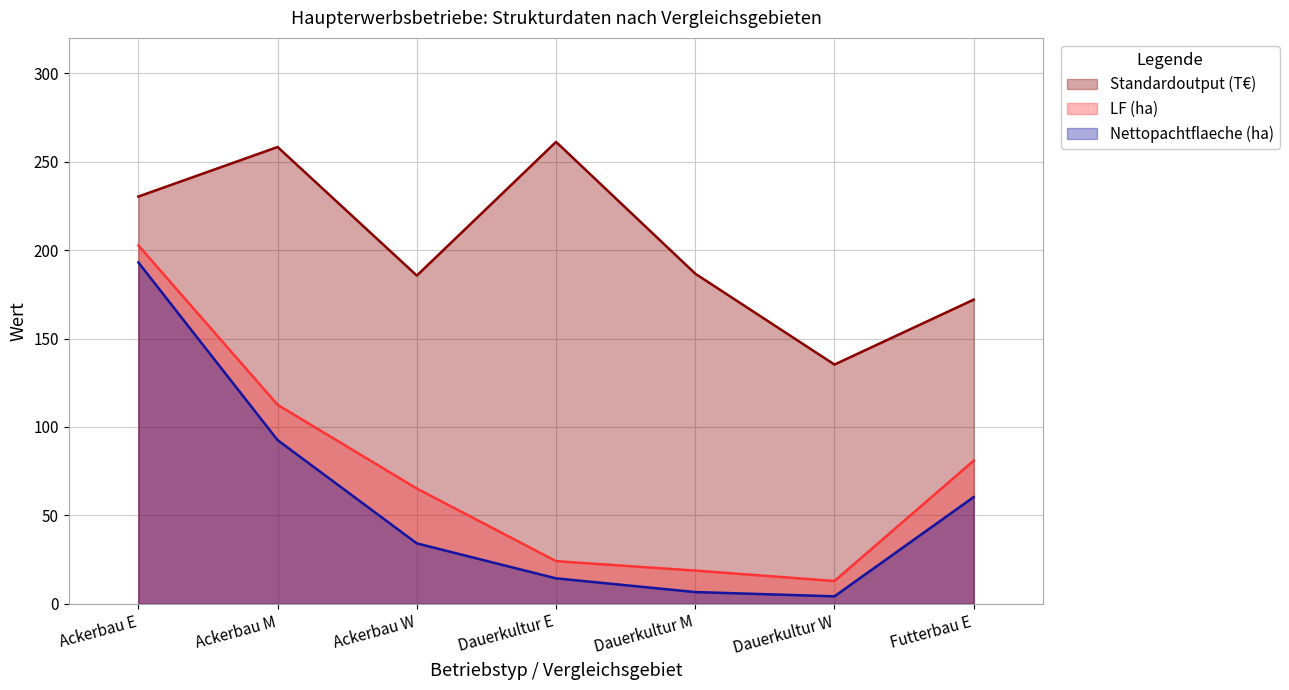

At which category does the chart reach its minimum across all series?

Dauerkultur W